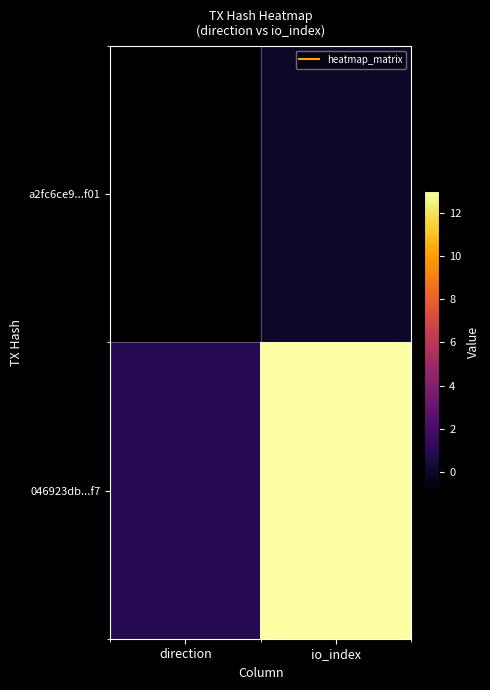

Which series changed the most between direction and io_index?

046923db...f7